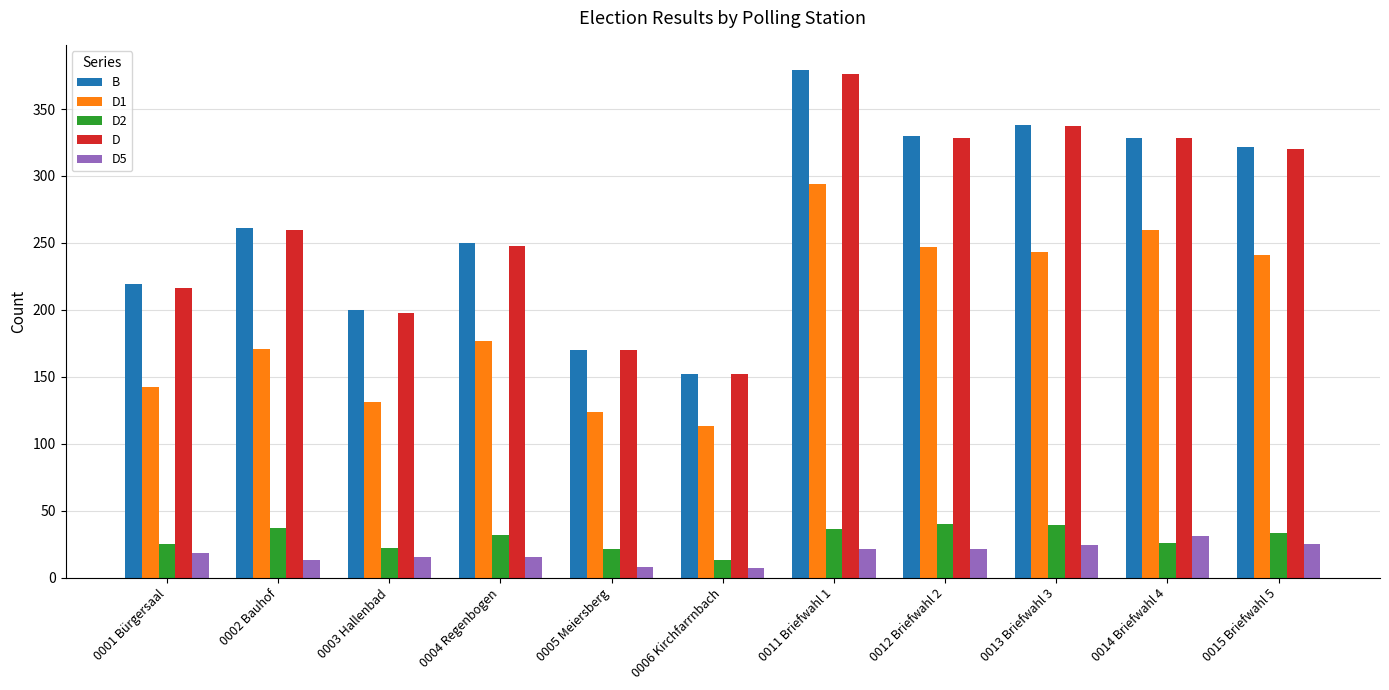

What are all the series names shown in the legend?

B, D1, D2, D, D5